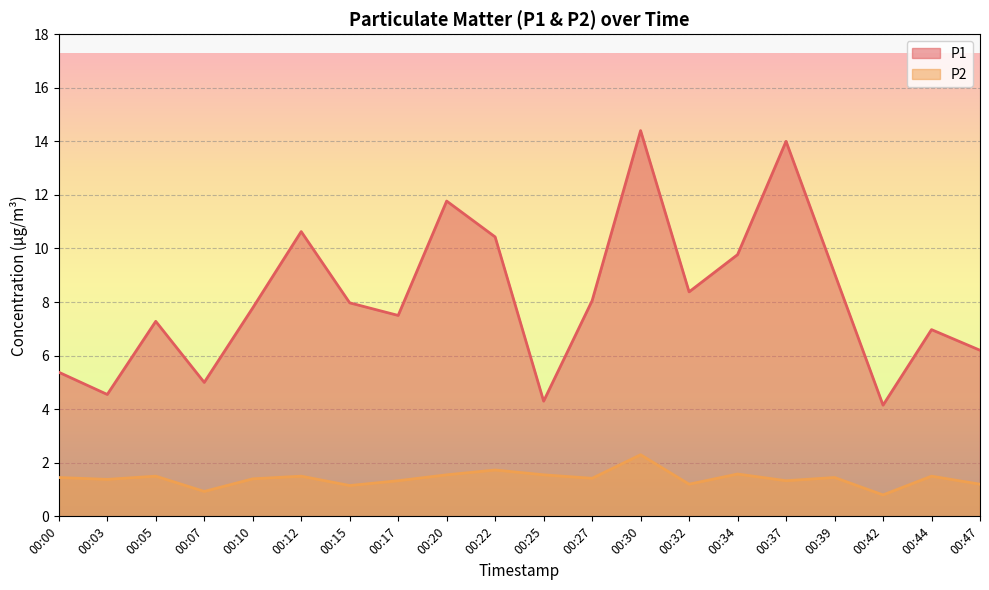

How many interior local peaks does the P1 series have?

6